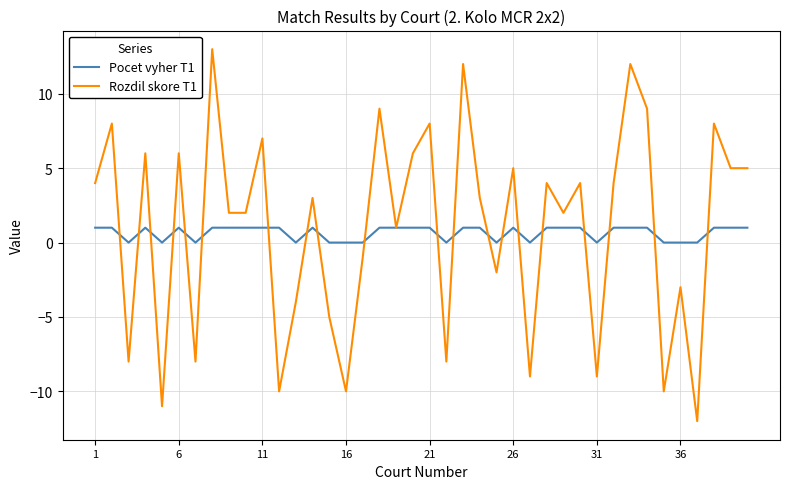

What is the minimum value shown in the chart?

-12